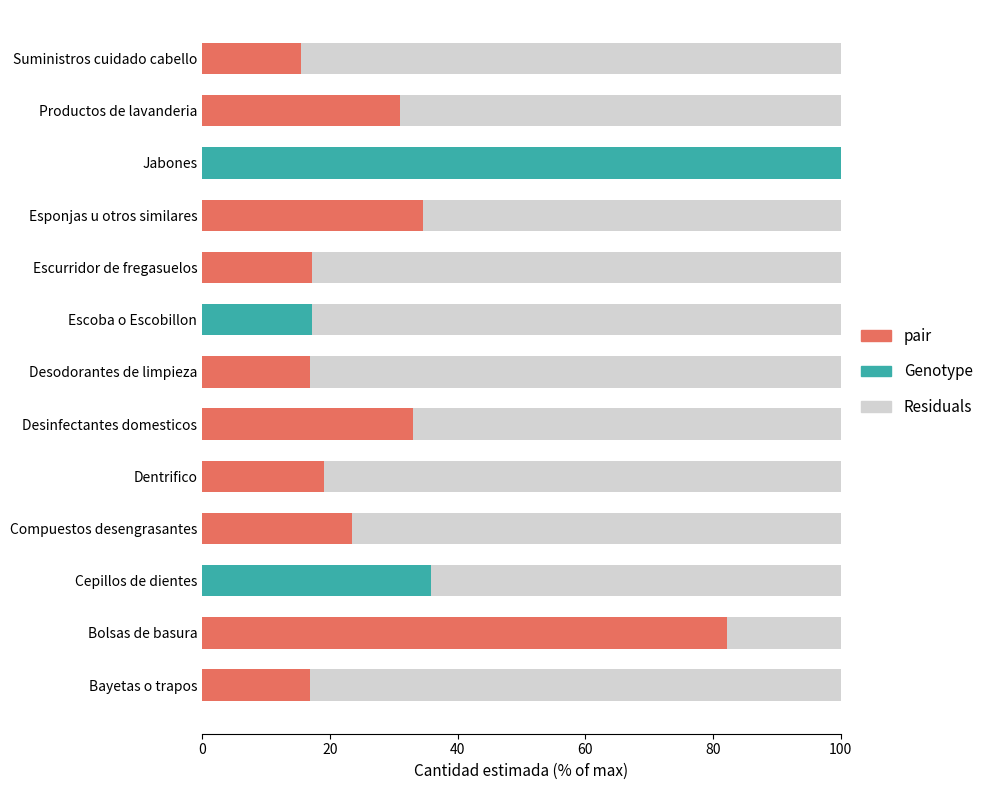

True or false: the data shows 0.0 at Jabones.

True